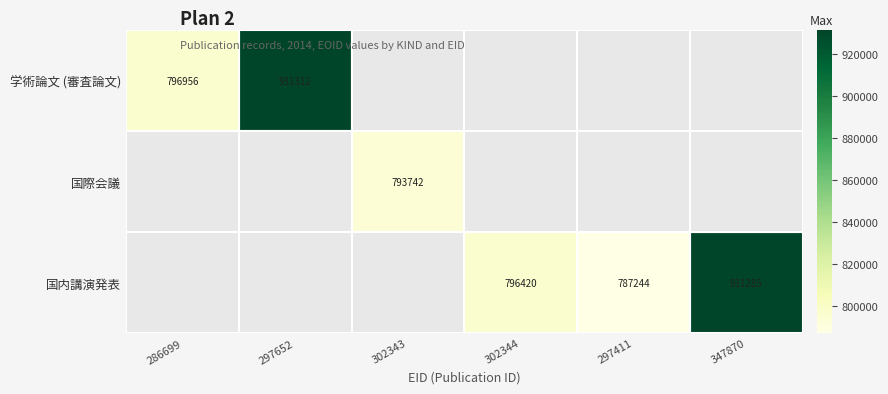

The 国内講演発表 series shows 1170899 at 297411. True or false?

False